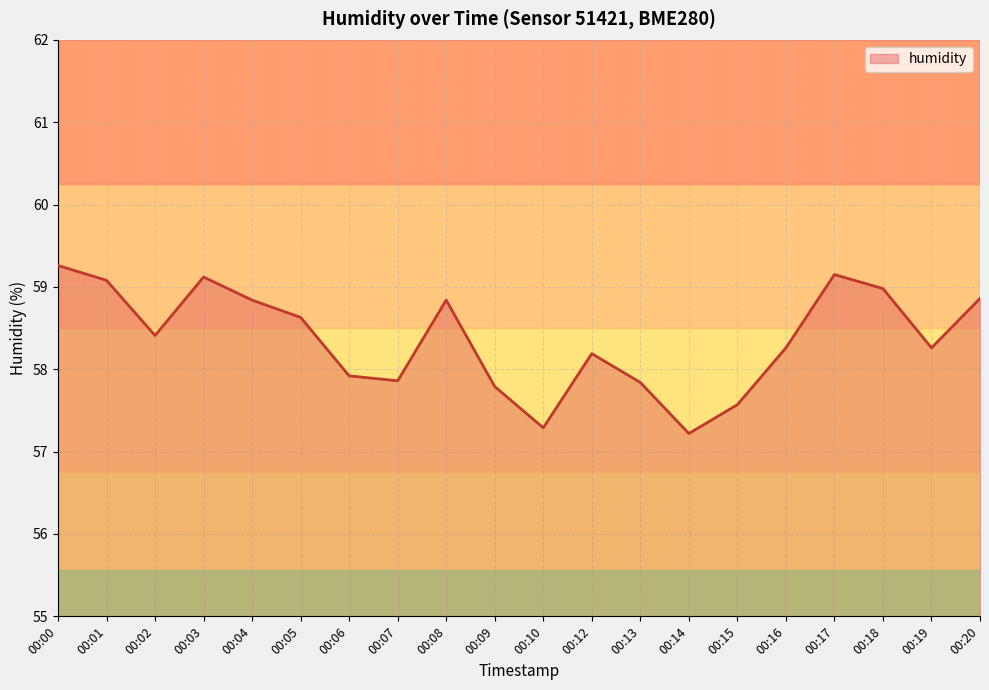

What is the change in value from 00:14 to 00:16?

+1.0